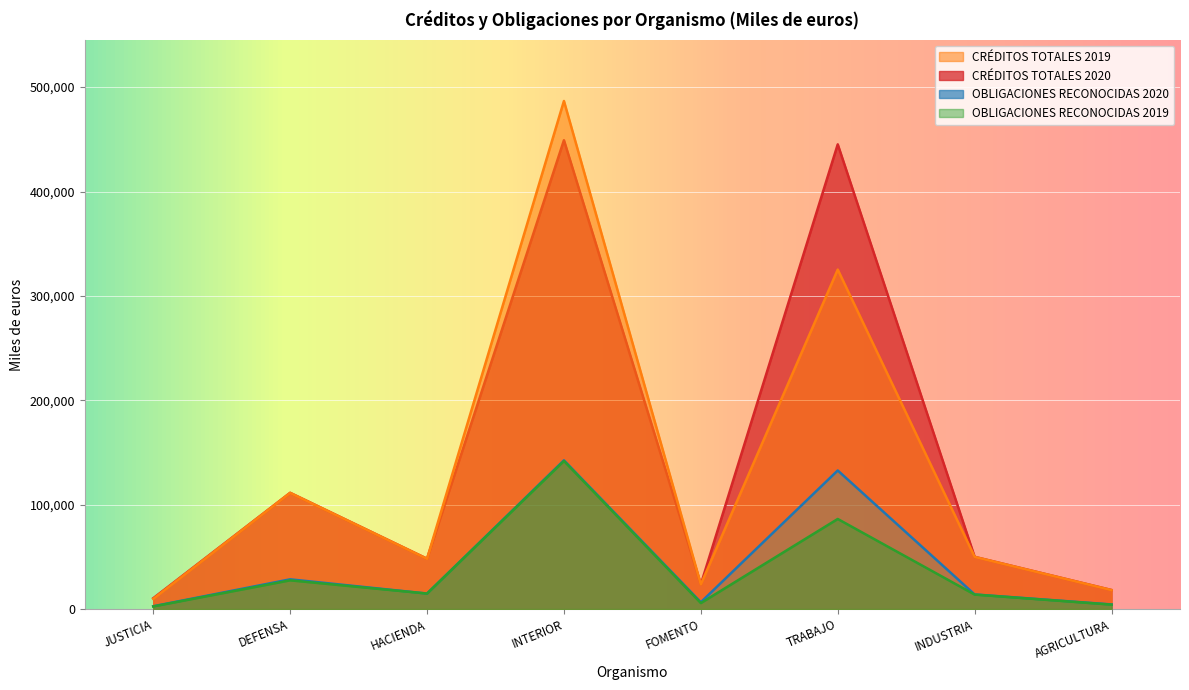

What is the sum of the CRÉDITOS TOTALES 2020 values at TRABAJO and AGRICULTURA?

463426